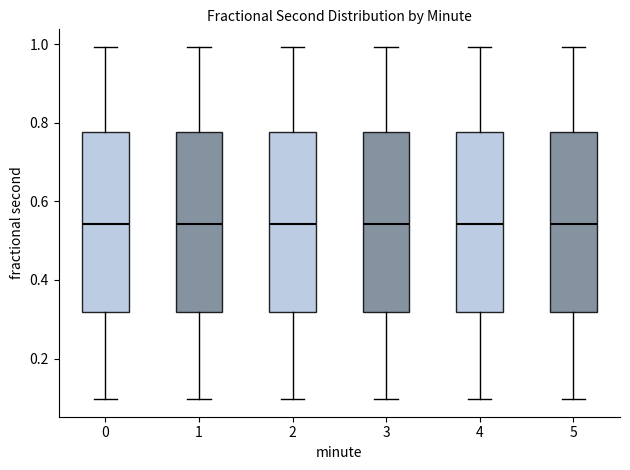

Where does the lower whisker of the box at x = 0 end on the y-axis? The values are not printed on the chart, so give them approximately, as read against the axis.

0.10